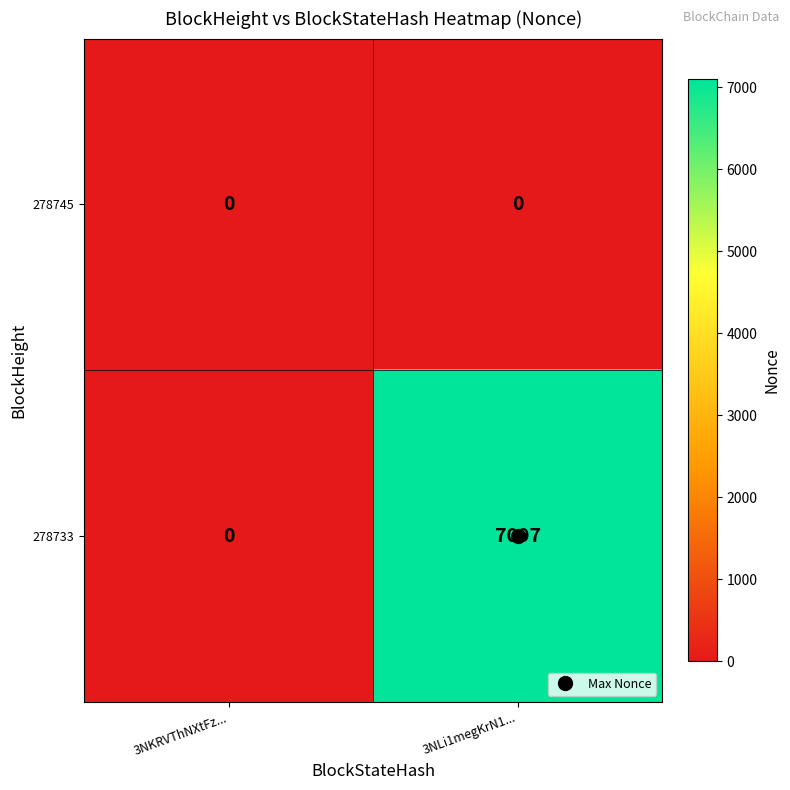

Where is 278733 nearest to the value 3548?

3NKRVThNXtFz...